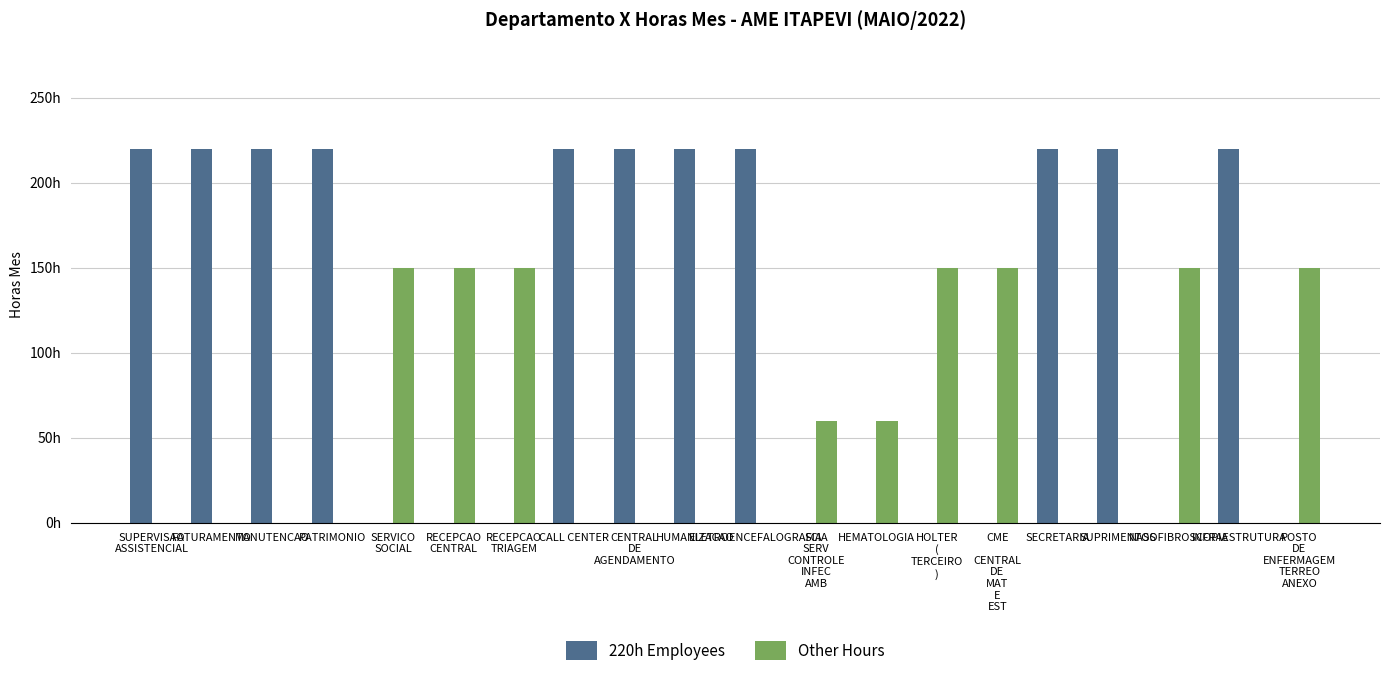

What is the label of the 16th bar from the right?

SERVICO
SOCIAL